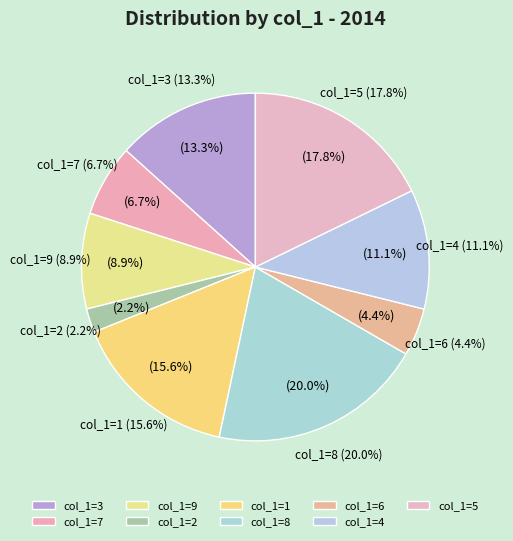

Combined, do 8 and 5 account for over 50%?

No